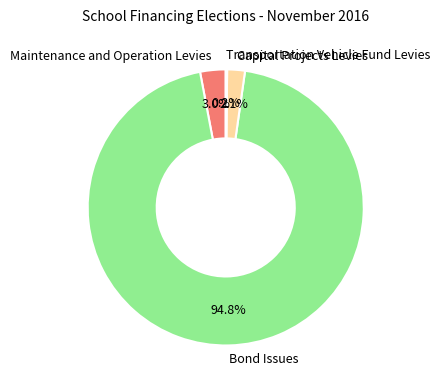

What is the total percentage of Maintenance and Operation Levies and Capital Projects Levies?

5.1%